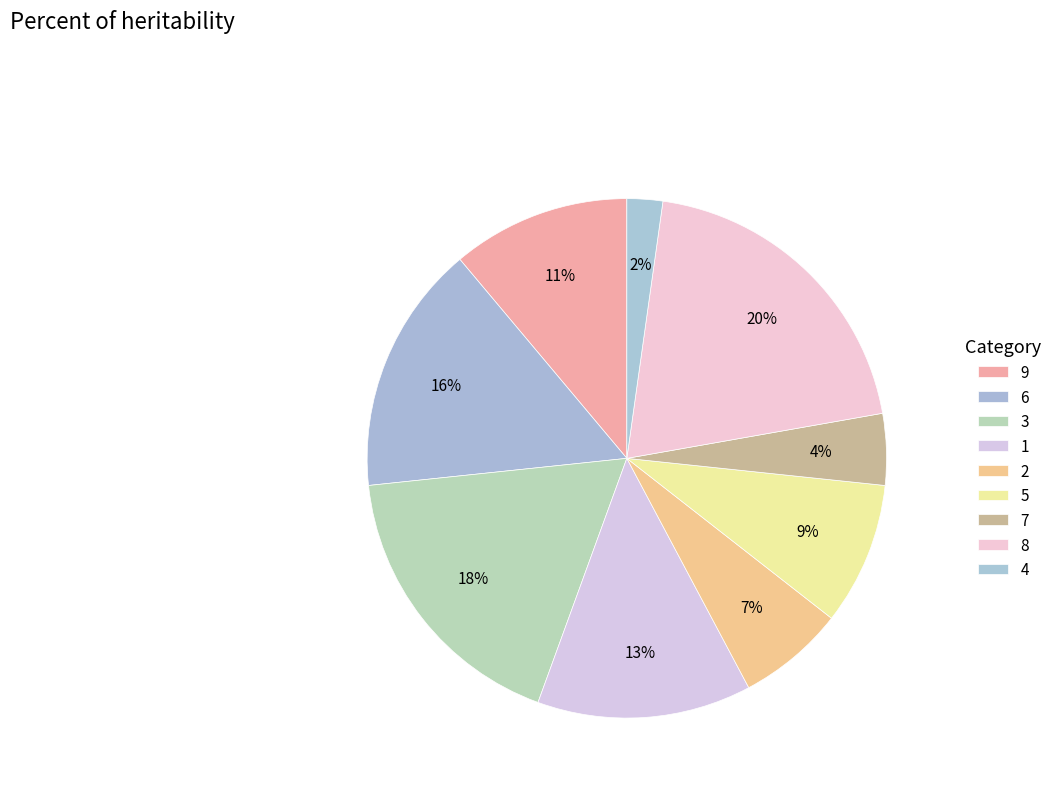

Count the number of slices in the pie.

9